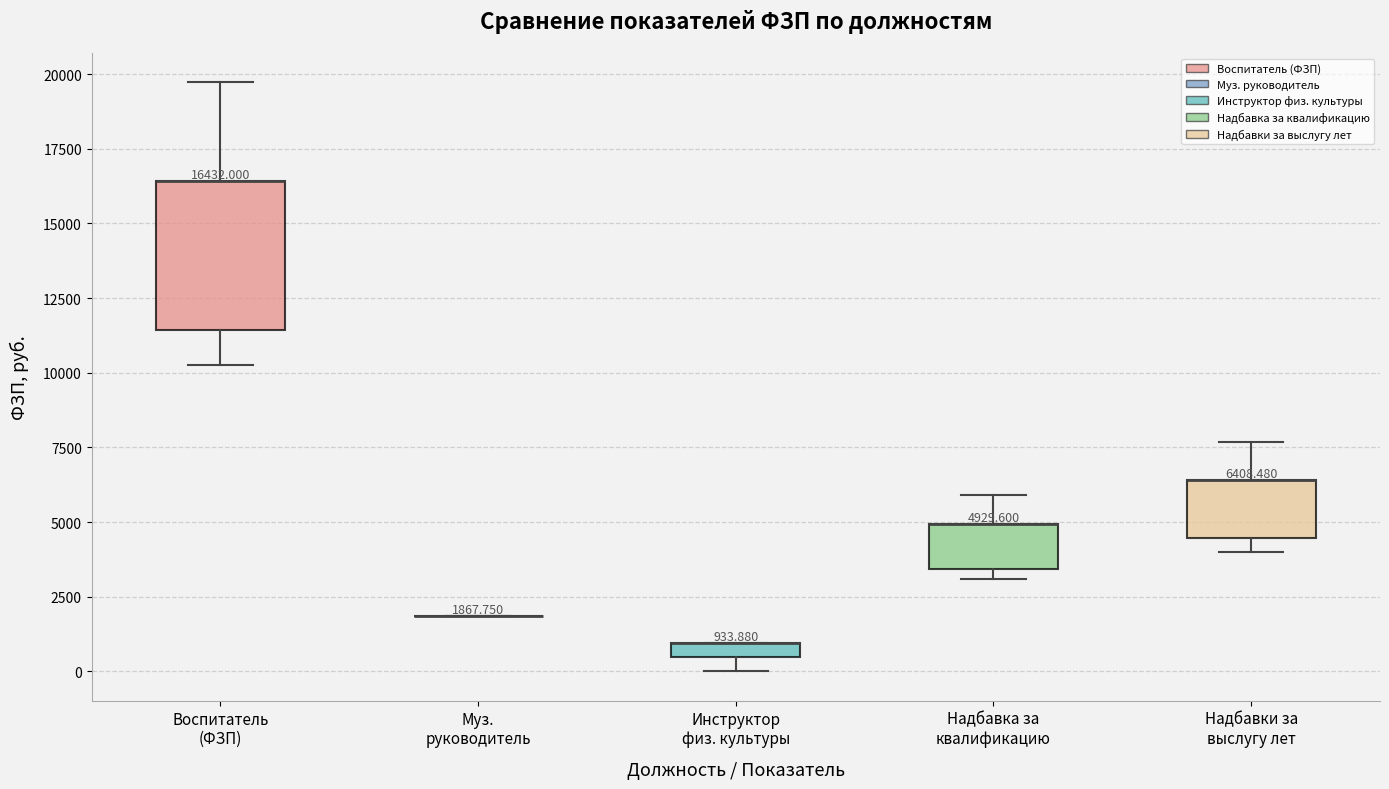

Comparing the boxes themselves (not the whiskers), which one is the tallest?

Воспитатель (ФЗП)